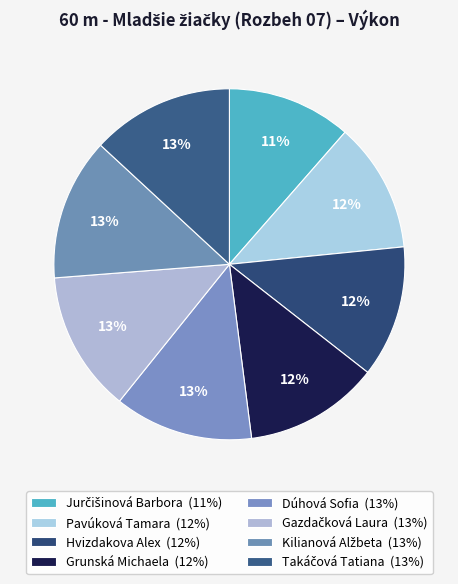

Is it true that Takáčová Tatiana is 13% of the pie?

True